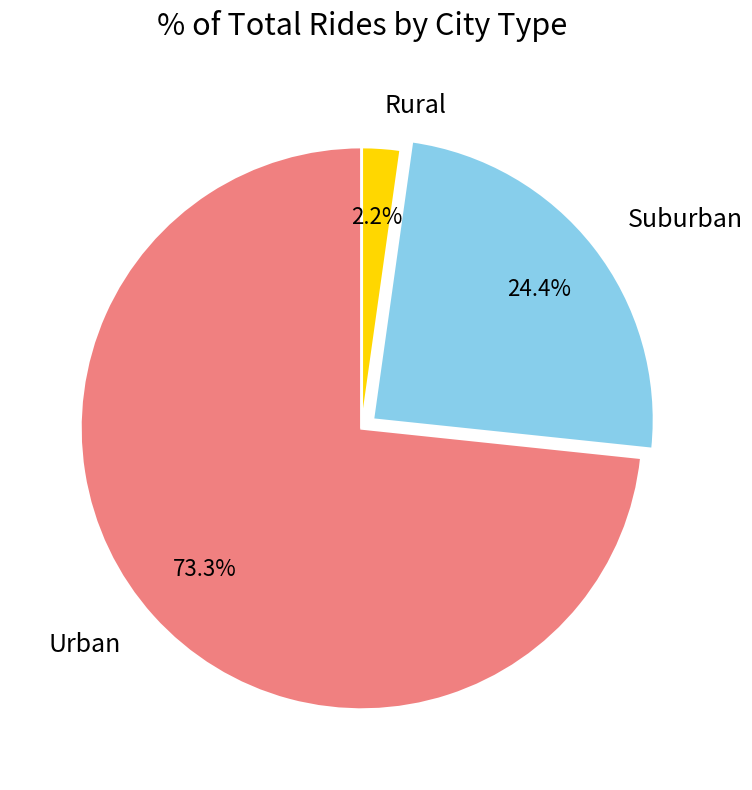

Which has a higher value, Suburban or Rural?

Suburban